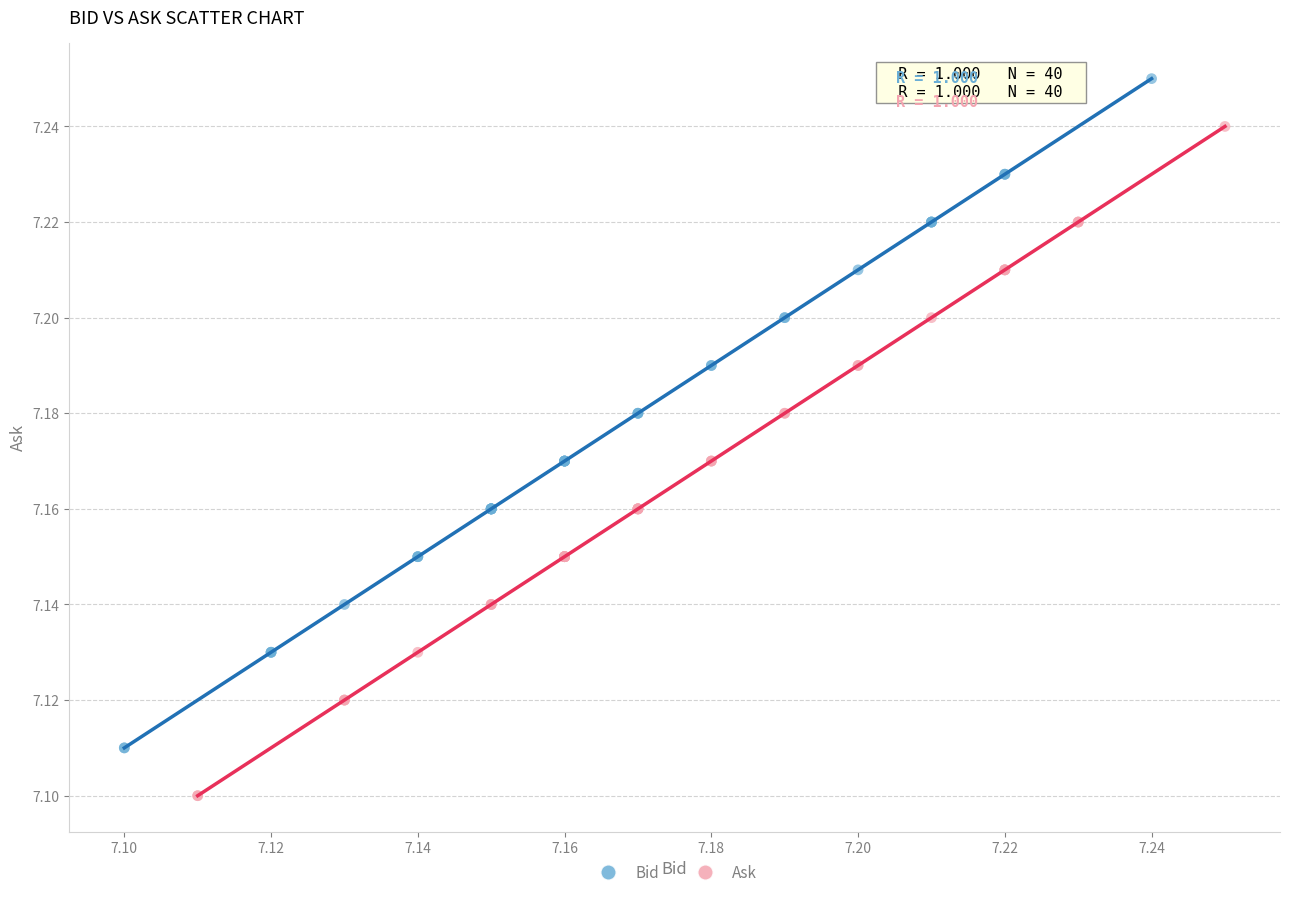

Which series contains the lowest Y value?

Ask